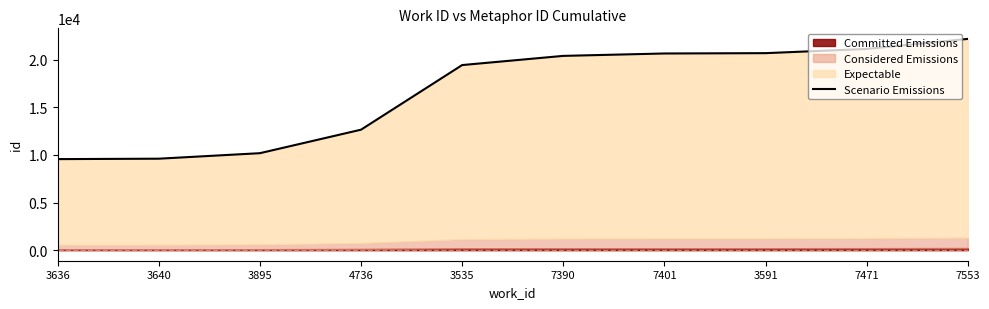

The value at 3895 is 16145.6. True or false?

False